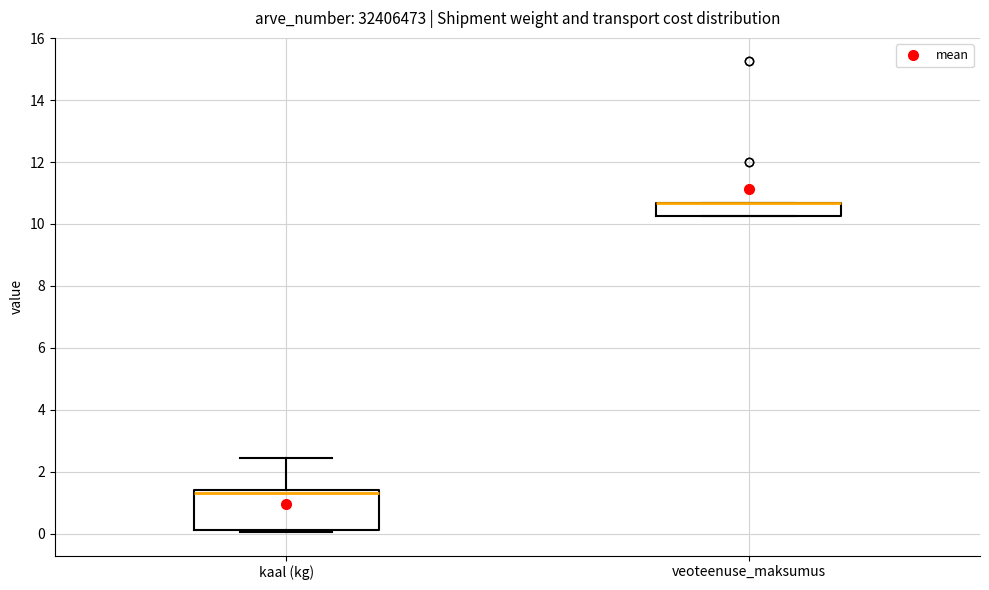

Where is the upper edge of the box for kaal (kg) on the y-axis? The values are not printed on the chart, so give them approximately, as read against the axis.

1.4